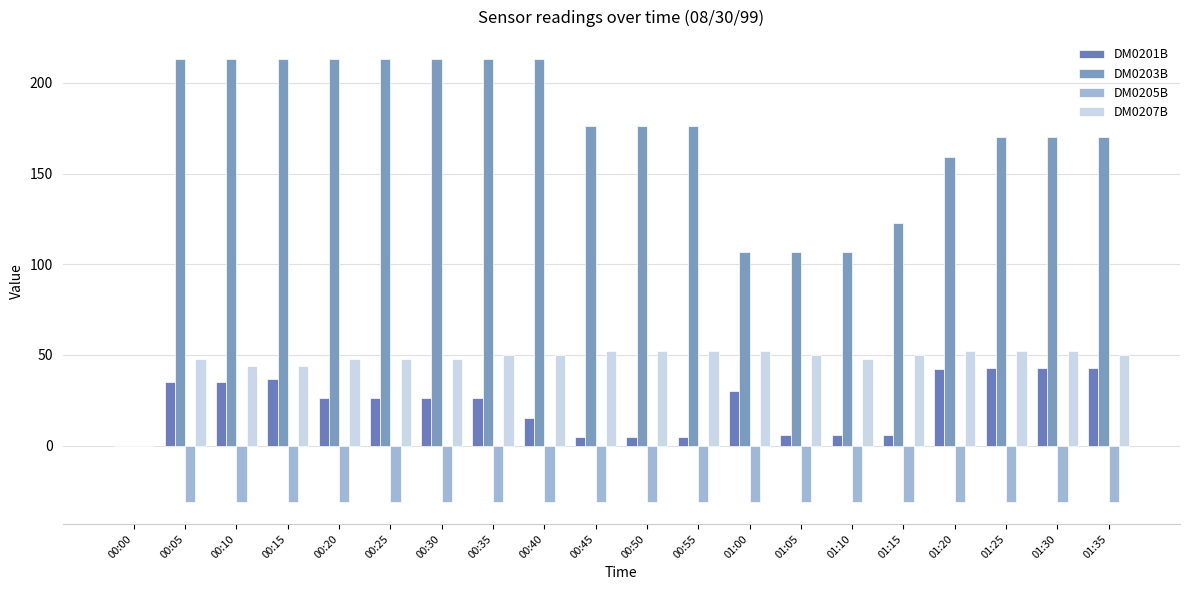

What is the minimum value shown in the chart?

-31